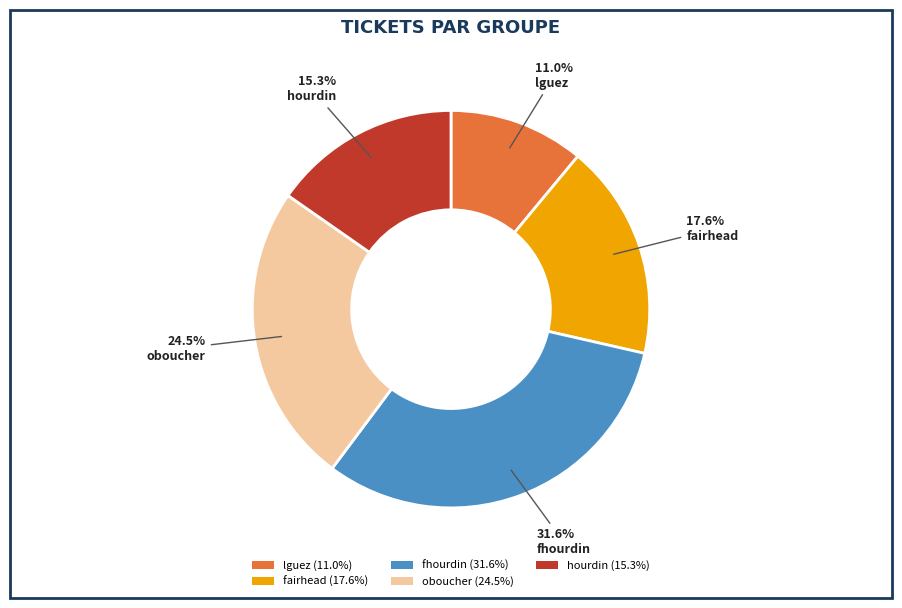

Which slice is the largest?

fhourdin